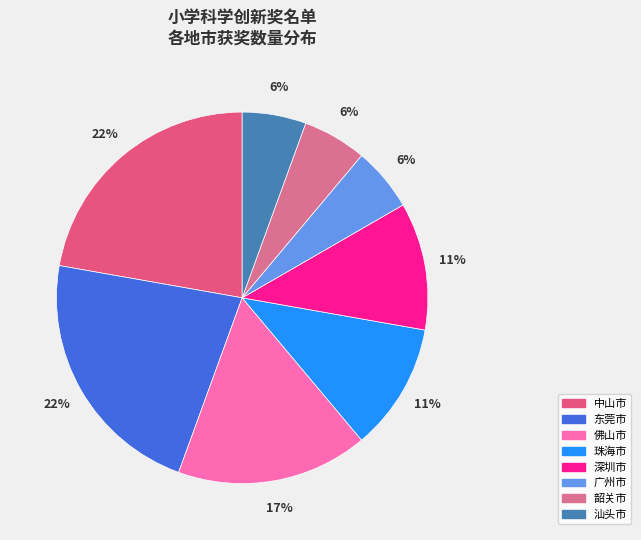

To the nearest percent, what percentage of the pie is 深圳市?

11%